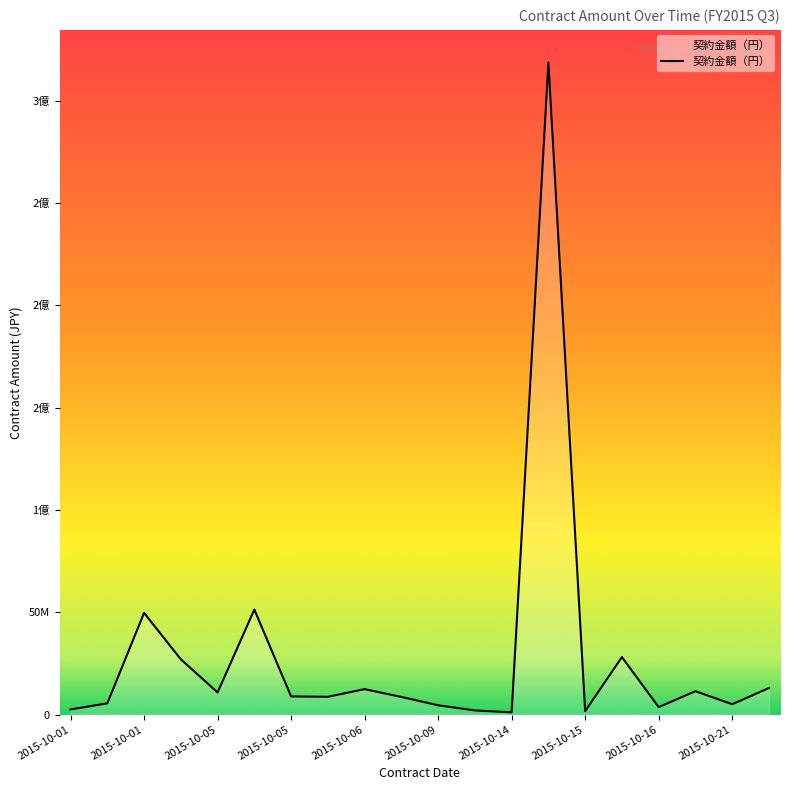

What is the average value?

28717497